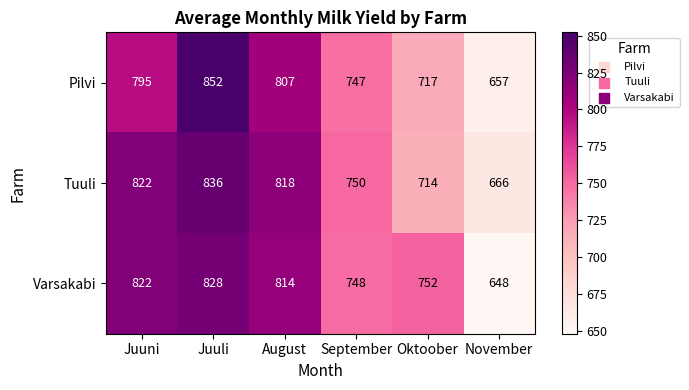

What is the difference between the highest and lowest values at Juuli?

24